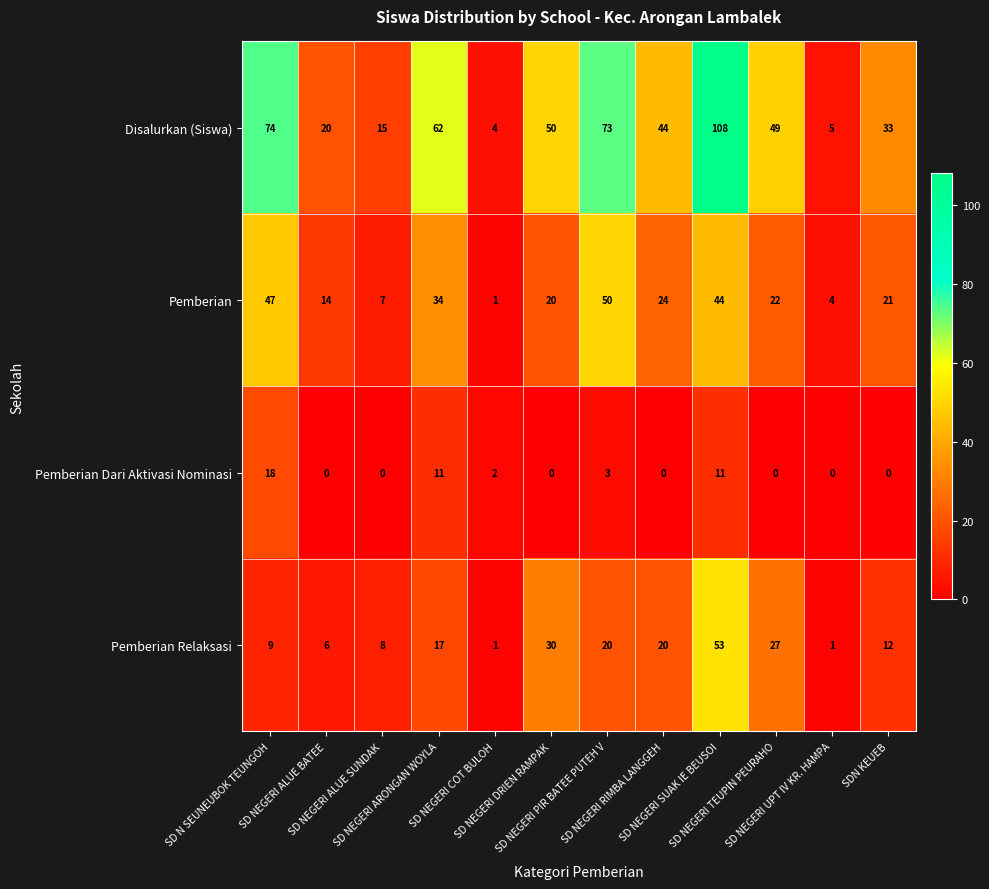

Which label corresponds to the largest value in the chart?

SD NEGERI SUAK IE BEUSOI